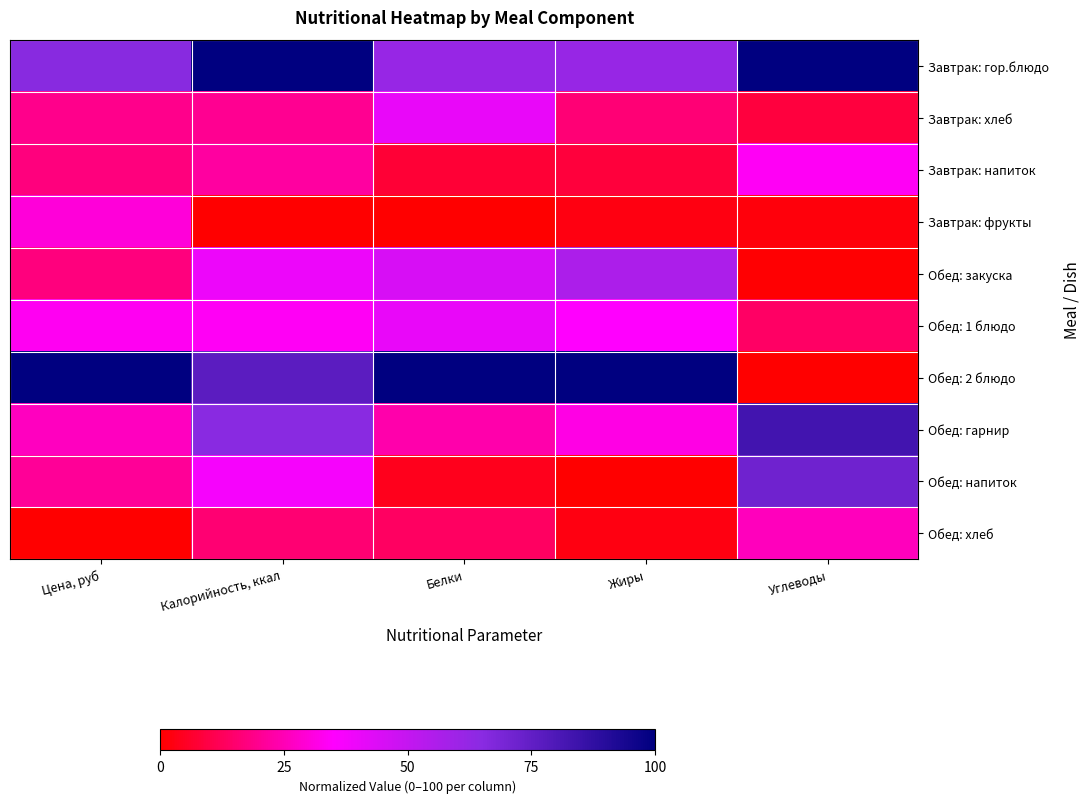

Reading left to right, what are all the values shown in this chart?

Завтрак: гор.блюдо: Цена, руб=65.5	Калорийность, ккал=100.0	Белки=61.4	Жиры=61.5	Углеводы=100.0
Завтрак: хлеб: Цена, руб=19.2	Калорийность, ккал=20.3	Белки=40.3	Жиры=16.2	Углеводы=8.6
Завтрак: напиток: Цена, руб=17.5	Калорийность, ккал=22.0	Белки=7.8	Жиры=8.4	Углеводы=33.7
Завтрак: фрукты: Цена, руб=29.7	Калорийность, ккал=0.0	Белки=0.0	Жиры=2.7	Углеводы=1.8
Обед: закуска: Цена, руб=17.5	Калорийность, ккал=39.5	Белки=45.1	Жиры=56.0	Углеводы=0.6
Обед: 1 блюдо: Цена, руб=33.2	Калорийность, ккал=33.9	Белки=40.3	Жиры=35.1	Углеводы=13.9
Обед: 2 блюдо: Цена, руб=100.0	Калорийность, ккал=76.7	Белки=100.0	Жиры=100.0	Углеводы=0.0
Обед: гарнир: Цена, руб=26.2	Калорийность, ккал=65.2	Белки=23.7	Жиры=31.6	Углеводы=83.1
Обед: напиток: Цена, руб=21.0	Калорийность, ккал=37.3	Белки=4.0	Жиры=0.0	Углеводы=71.8
Обед: хлеб: Цена, руб=0.0	Калорийность, ккал=15.9	Белки=13.4	Жиры=2.4	Углеводы=25.8